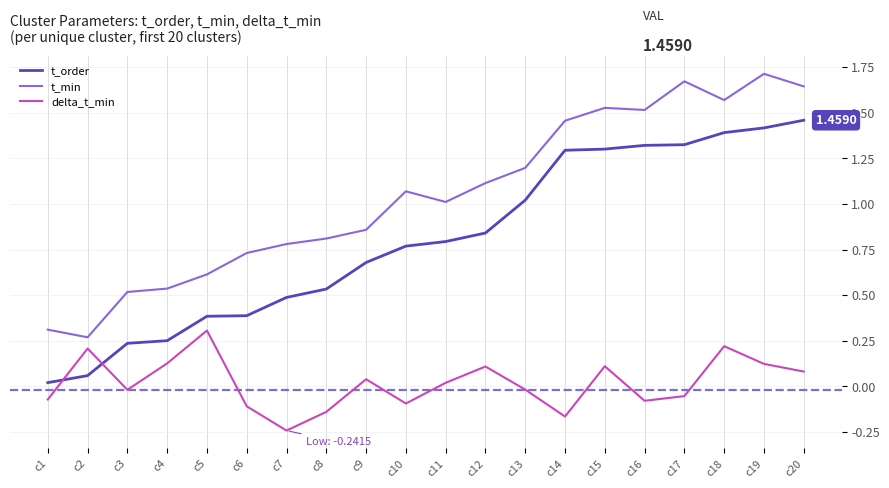

True or false: t_min has a value of 0.5 at c4.

True